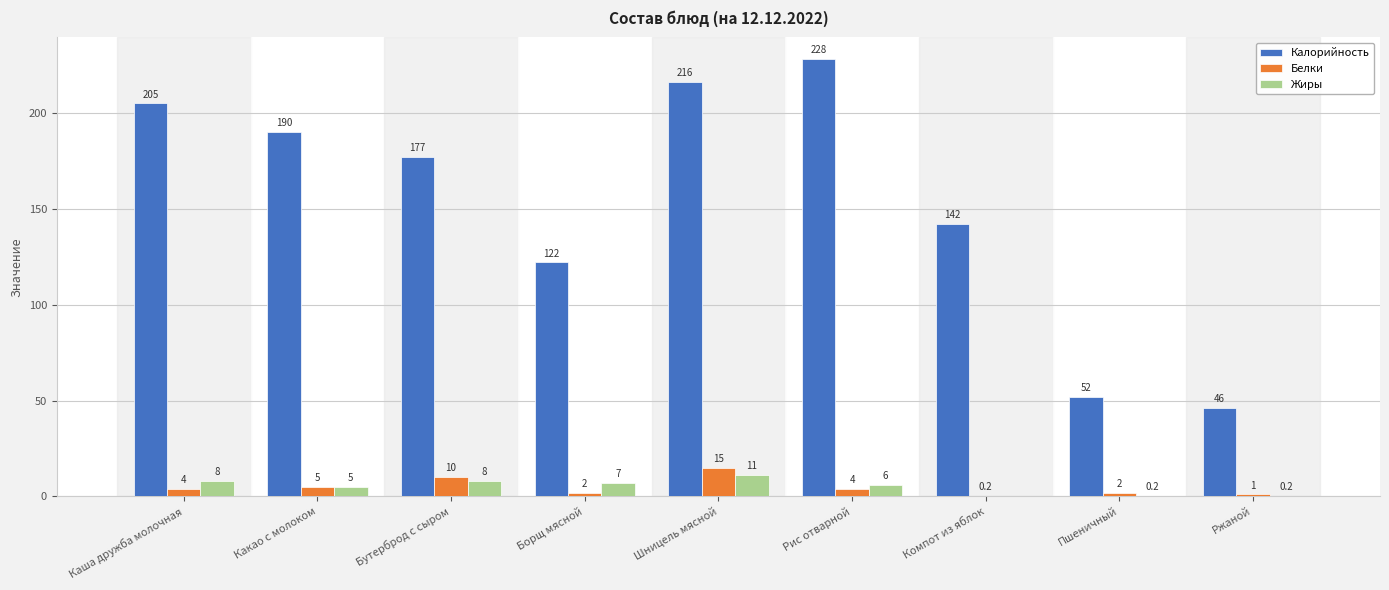

Is the value of Жиры at Компот из яблок greater than the value of Калорийность at Борщ мясной?

No